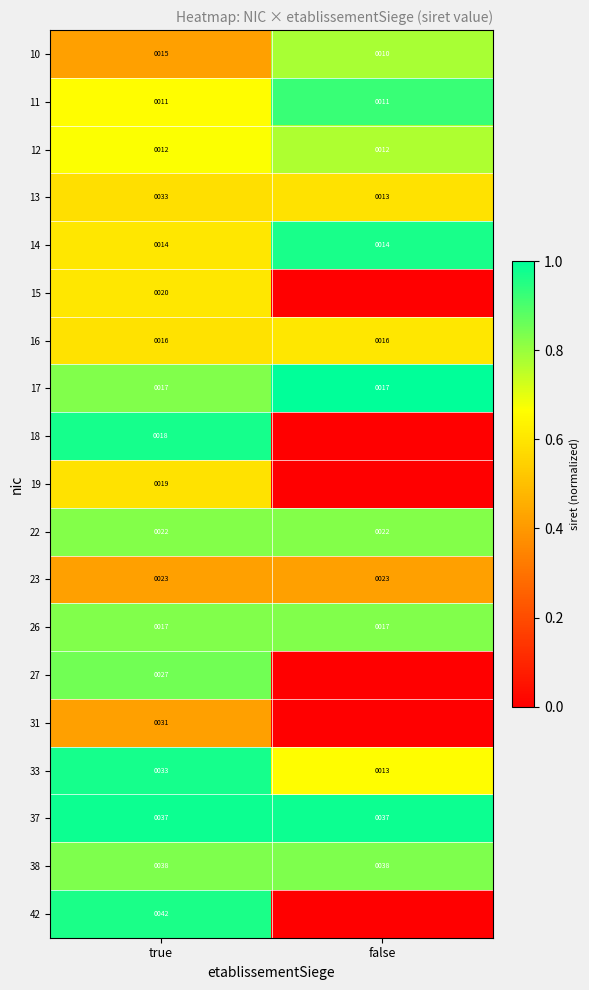

What is the maximum value for 14?

14